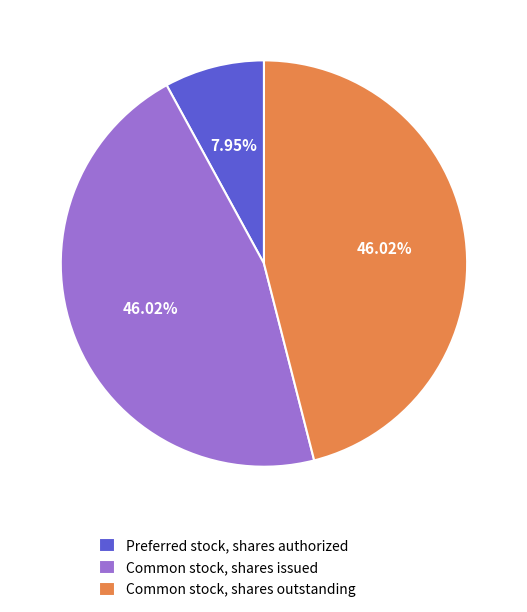

The Preferred stock, shares authorized slice represents 8% of the pie. True or false?

True